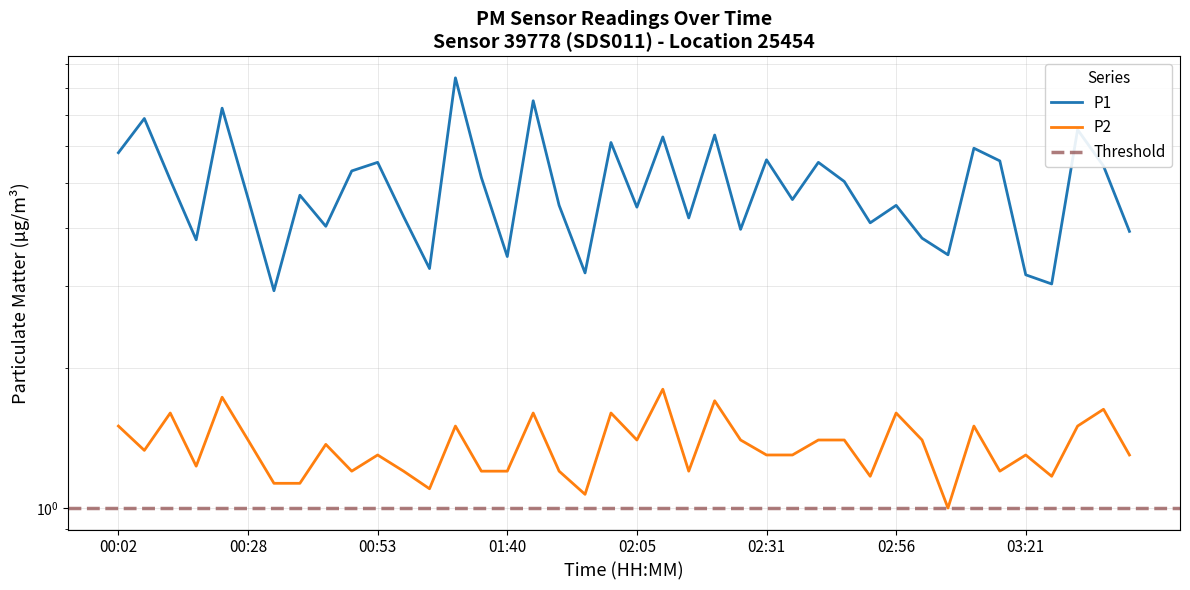

What is the total value across all series at 01:18?

6.3